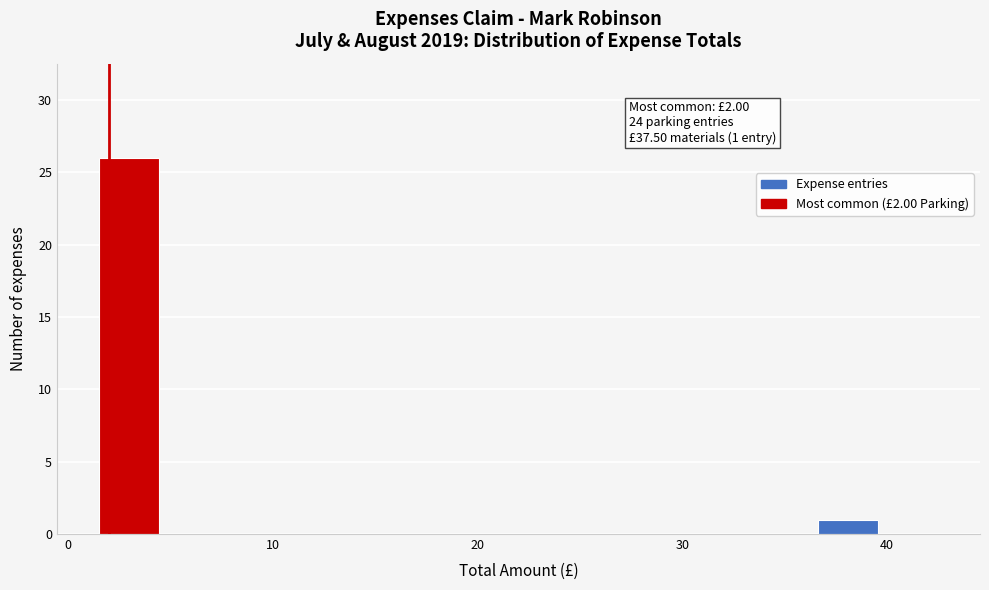

Around what value on the x-axis is the tallest bar? Give the approximate position of its centre, as read against the axis.

3